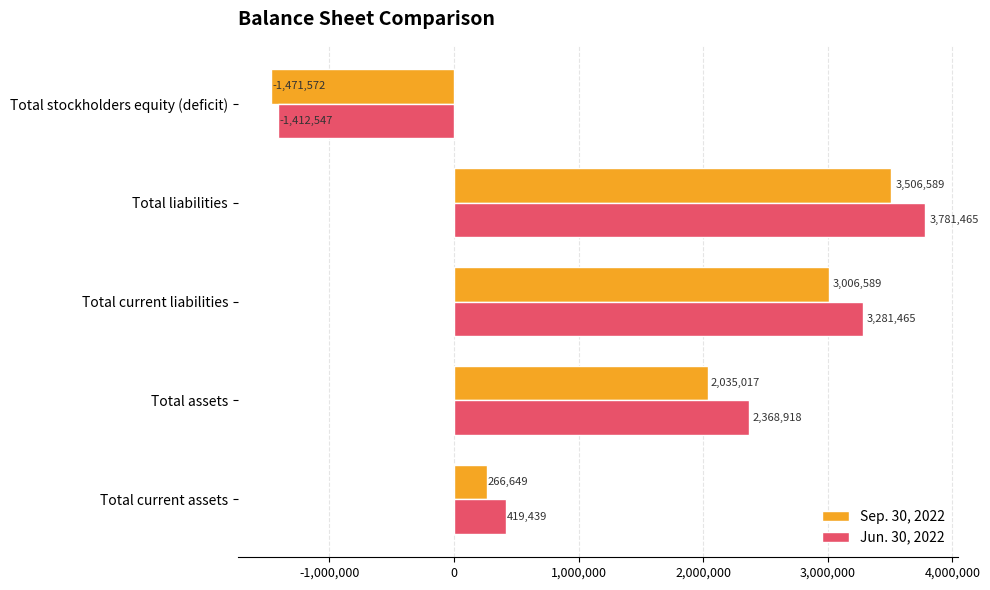

Which series changed the most between Total current assets and Total liabilities?

Jun. 30, 2022